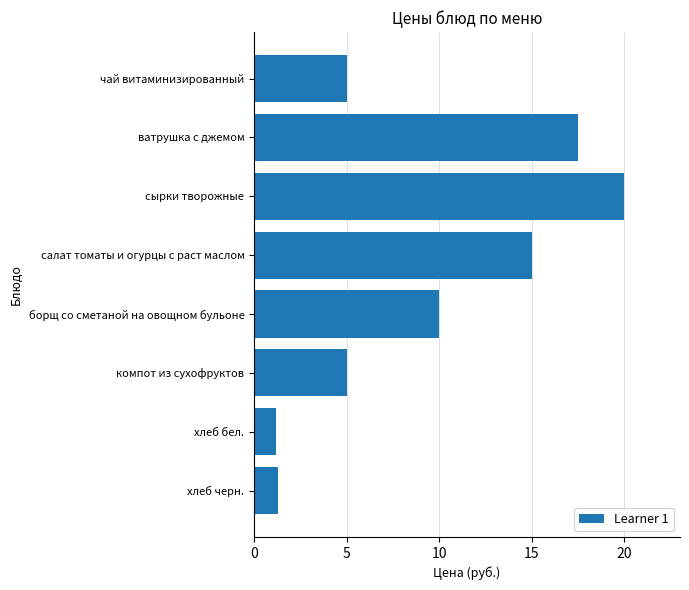

What is the maximum value shown in the chart?

20.0